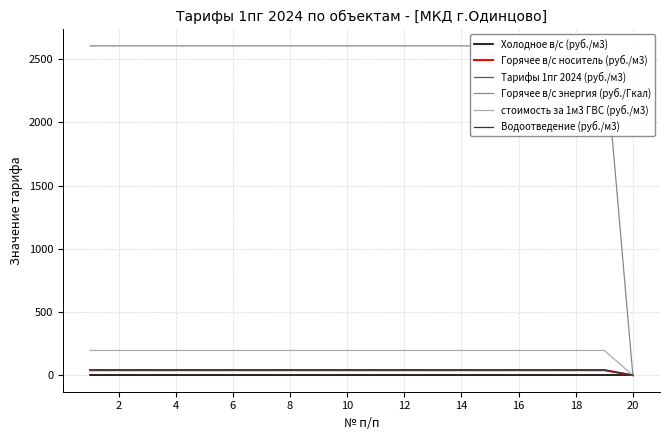

What is the difference between the maximum and minimum values in the Тарифы 1пг 2024 (руб./м3) series?

40.0